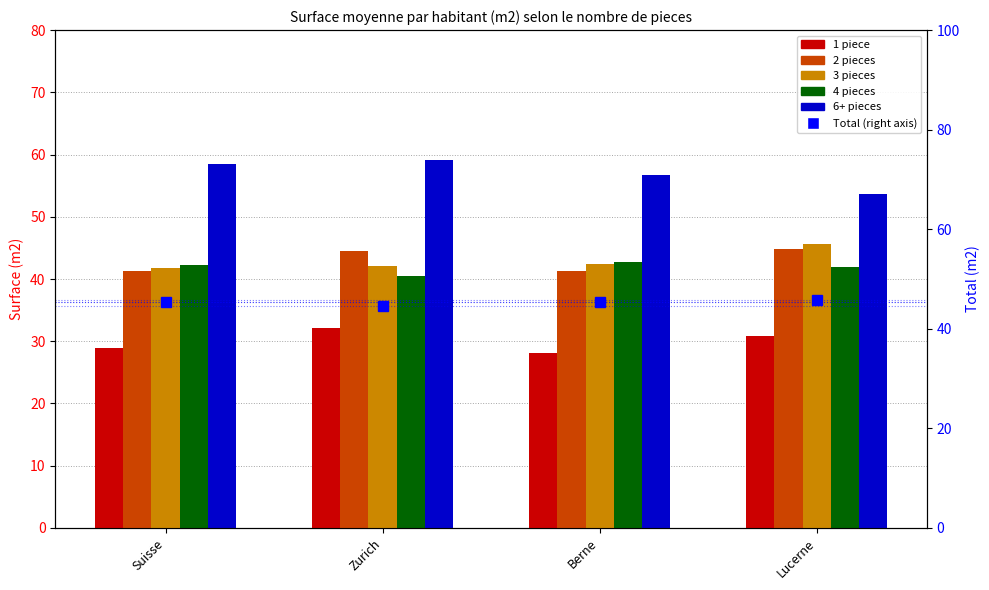

Does the chart contain stacked bars?

No